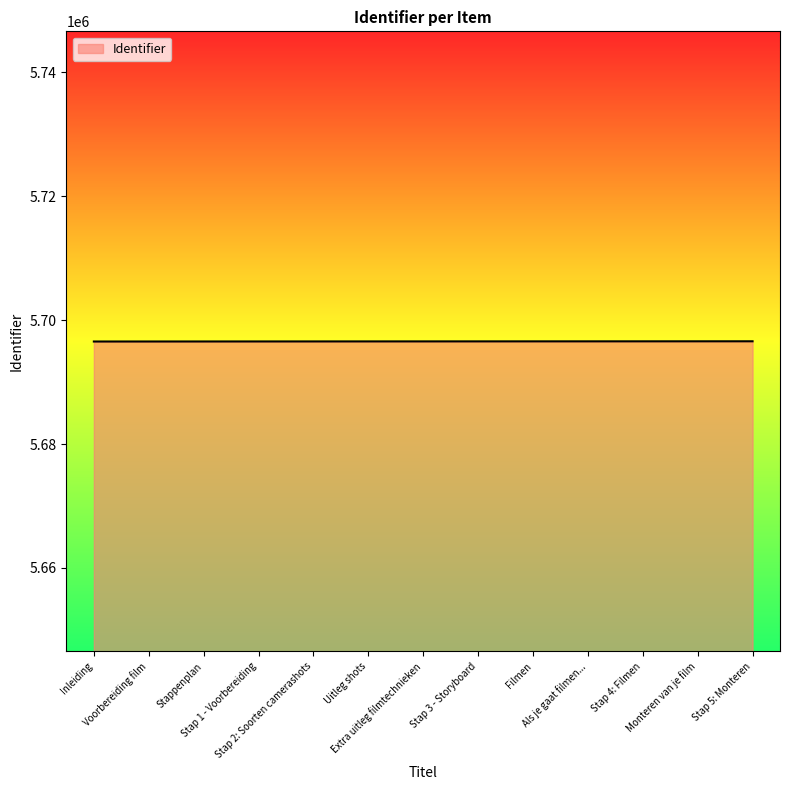

What is the greatest value displayed?

5696570